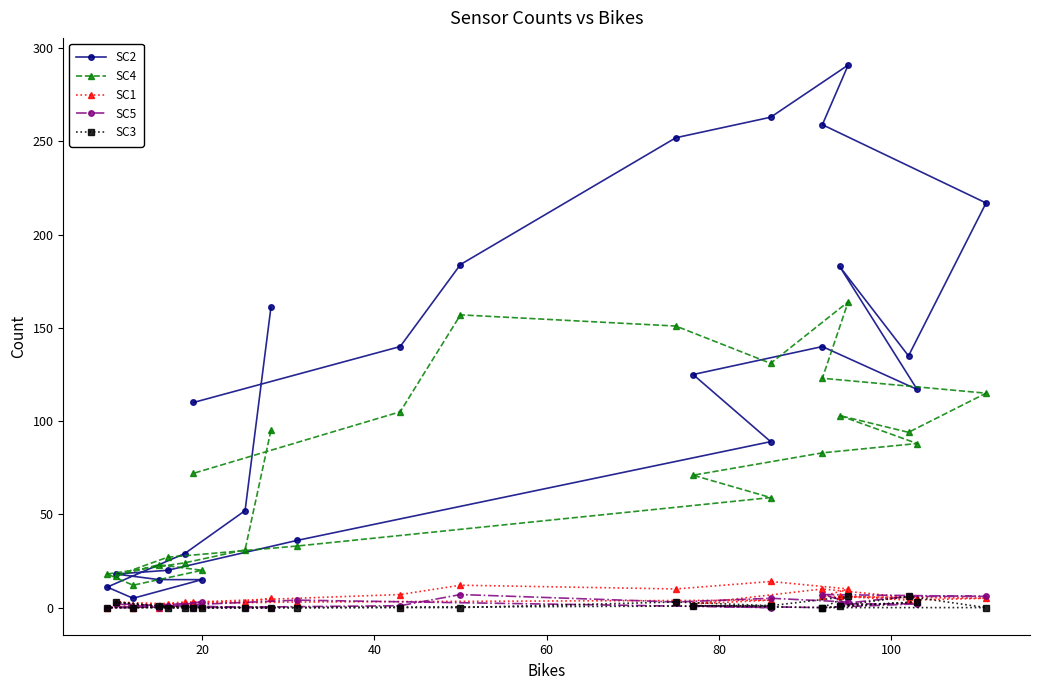

What is the sum of all SC4 values?

1816